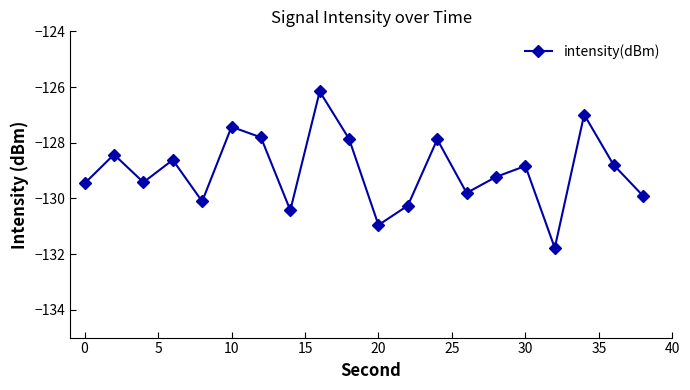

True or false: there are more than 1 points higher than both neighbors.

True